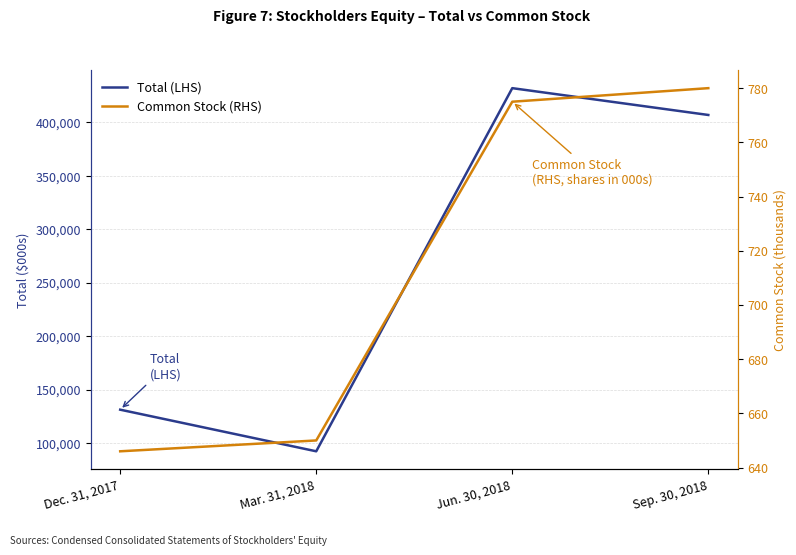

Reading right to left, list all the values displayed in this chart.

Total (LHS): 406808	431891	92206	131136
Common Stock (RHS): 780	775	650	646